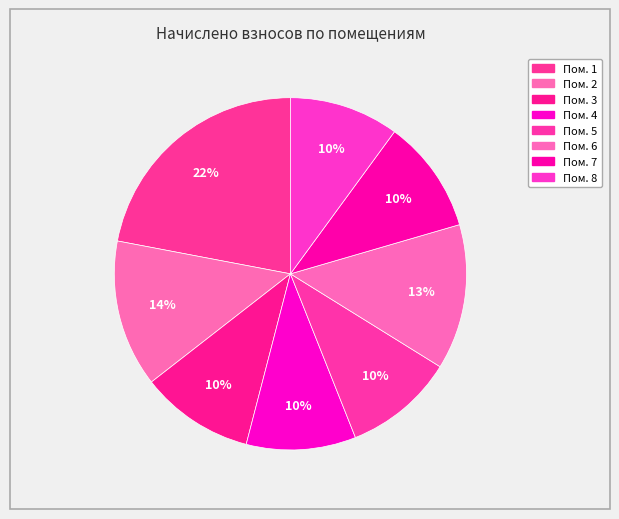

Which slice is the smallest?

4